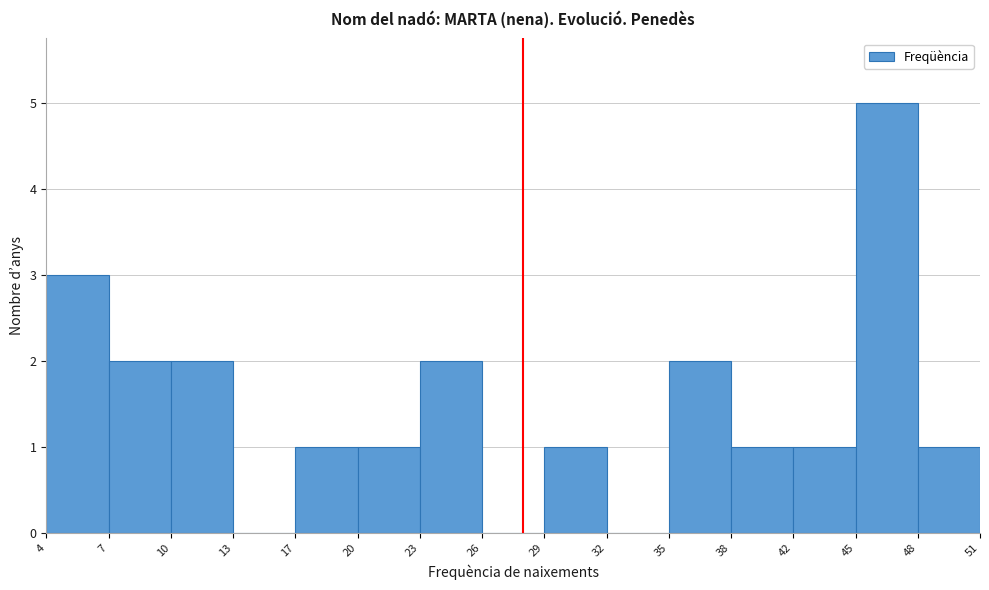

Reading left to right, transcribe this chart: for each bar, give the range it covers on the x-axis and its height. The values are not printed on the chart, so give them approximately, as read against the axis.

4 to 7: 3
7 to 10: 2
10 to 13: 2
13 to 17: 0
17 to 20: 1
20 to 23: 1
23 to 26: 2
26 to 29: 0
29 to 32: 1
32 to 35: 0
35 to 38: 2
38 to 42: 1
42 to 45: 1
45 to 48: 5
48 to 51: 1